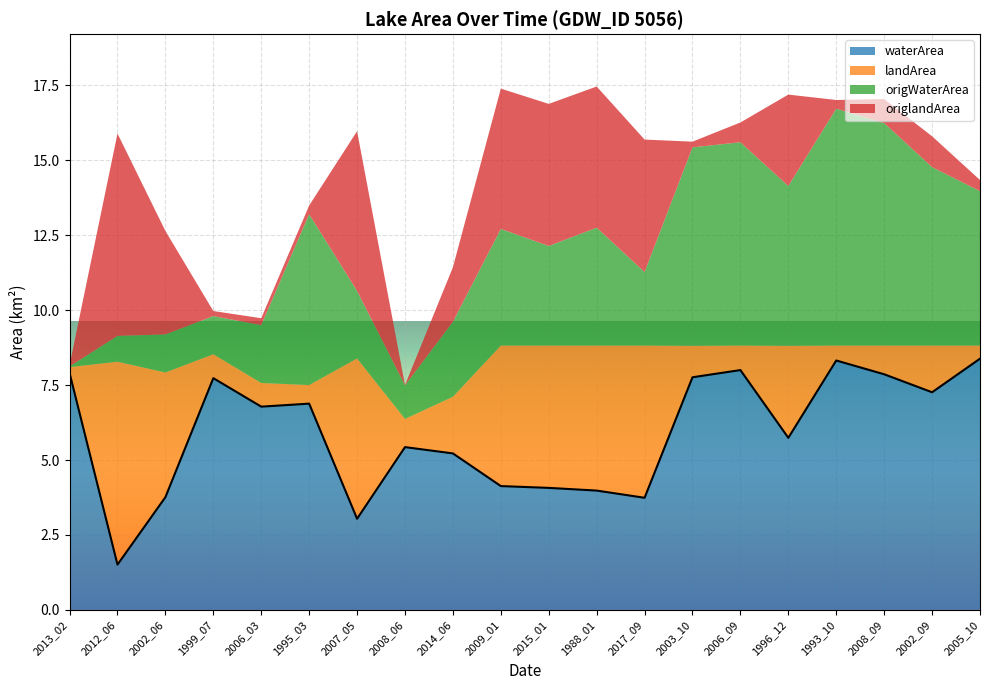

True or false: origlandArea and origWaterArea cross at least once.

True